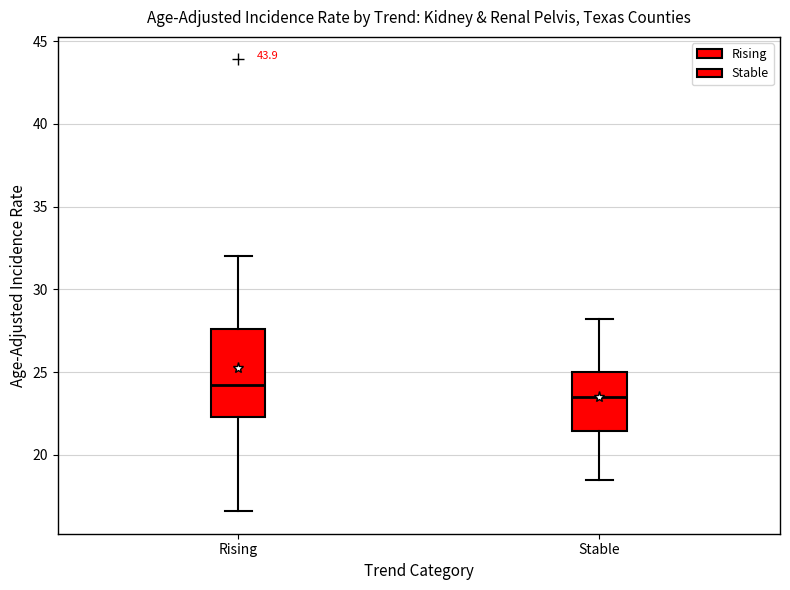

Which box has the highest median line?

Rising